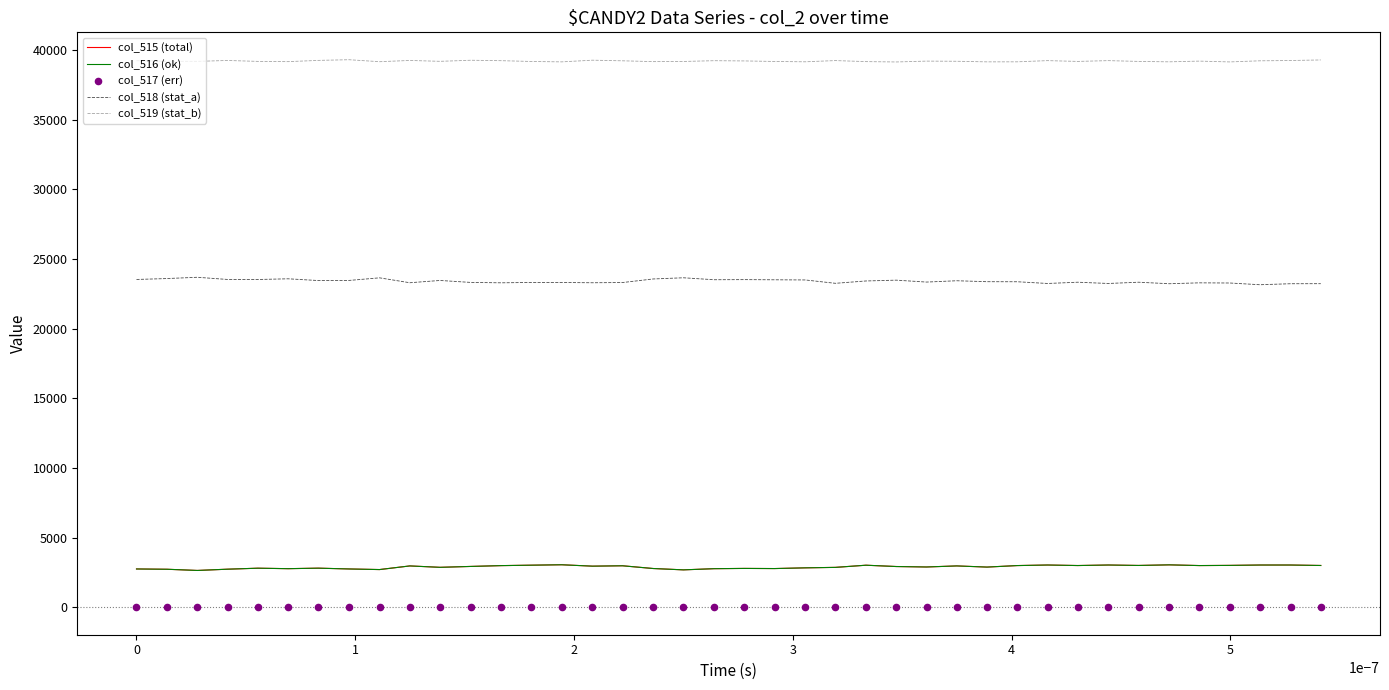

True or false: col_518 (stat_a) and col_515 (total) cross at least once.

False